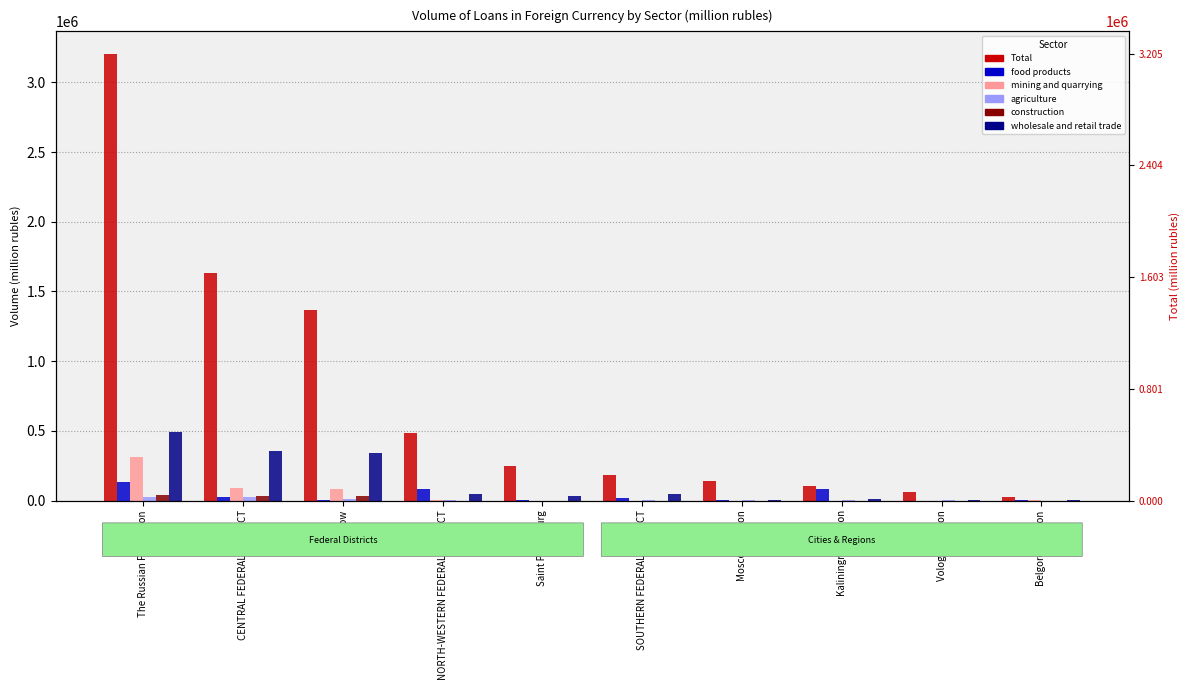

Between CENTRAL FEDERAL DISTRICT and Moscow, which series saw the biggest shift?

Total